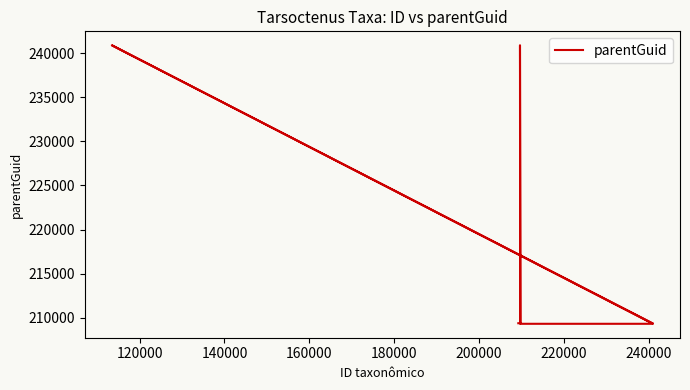

Reading right to left, transcribe all the data shown in this chart.

209358	240927	209293	209293	240927	209358	209358